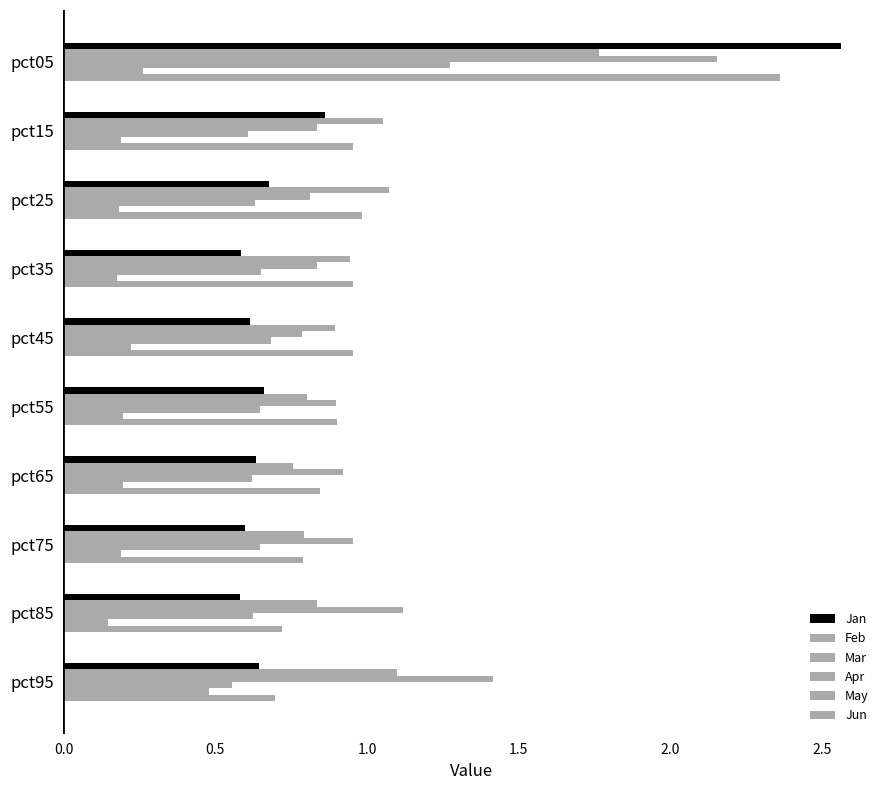

Which series has the widest spread of values?

Jan